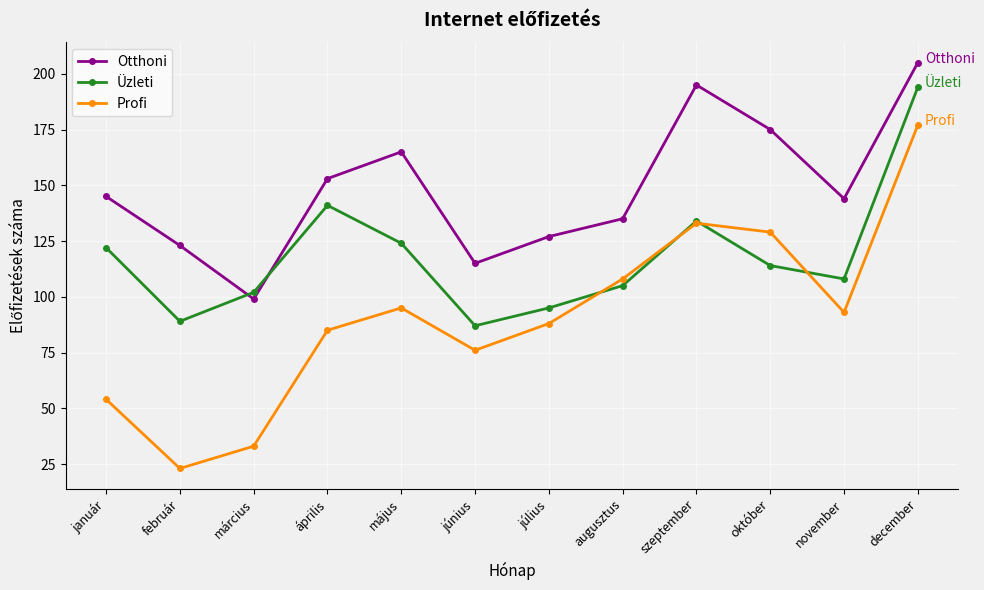

True or false: Profi has more than 0 points higher than both neighbors.

True